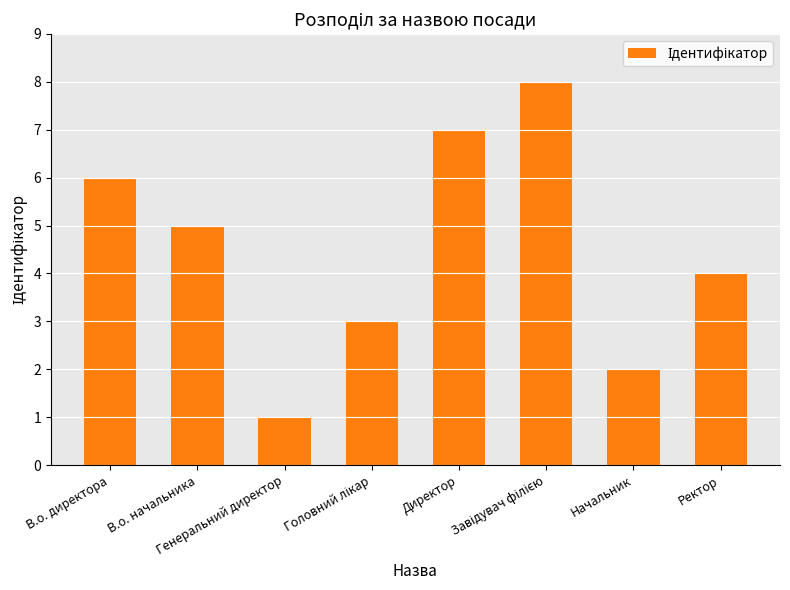

What is the greatest value displayed?

8